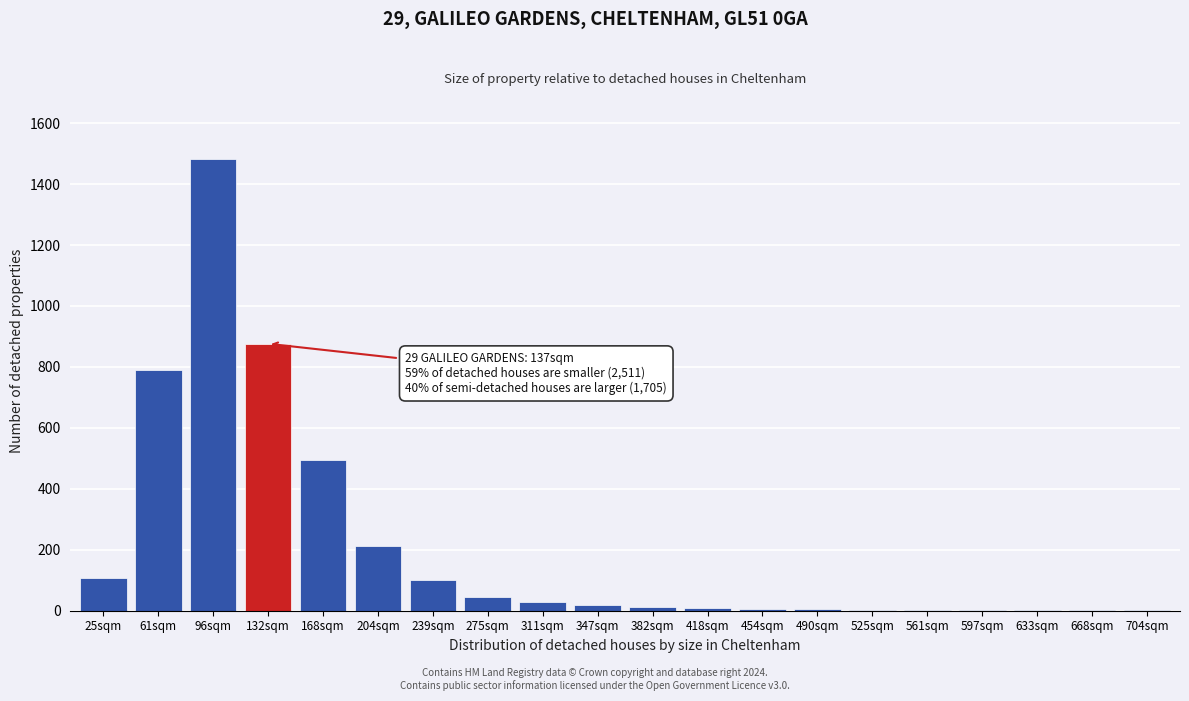

Which label corresponds to the largest value in the chart?

96sqm